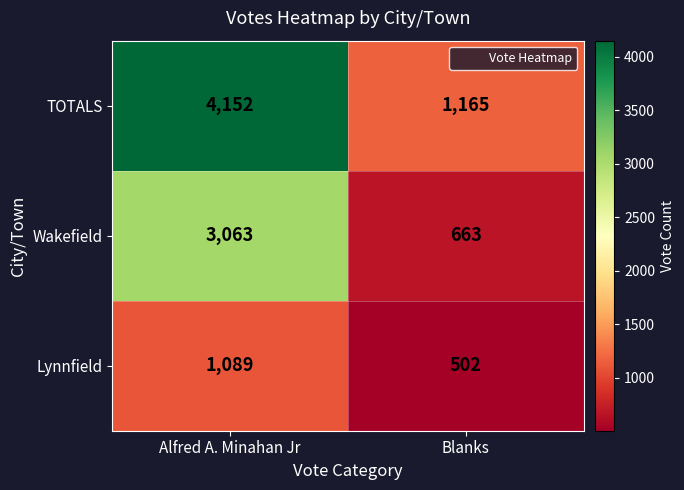

Which label corresponds to the smallest value in the chart?

Blanks